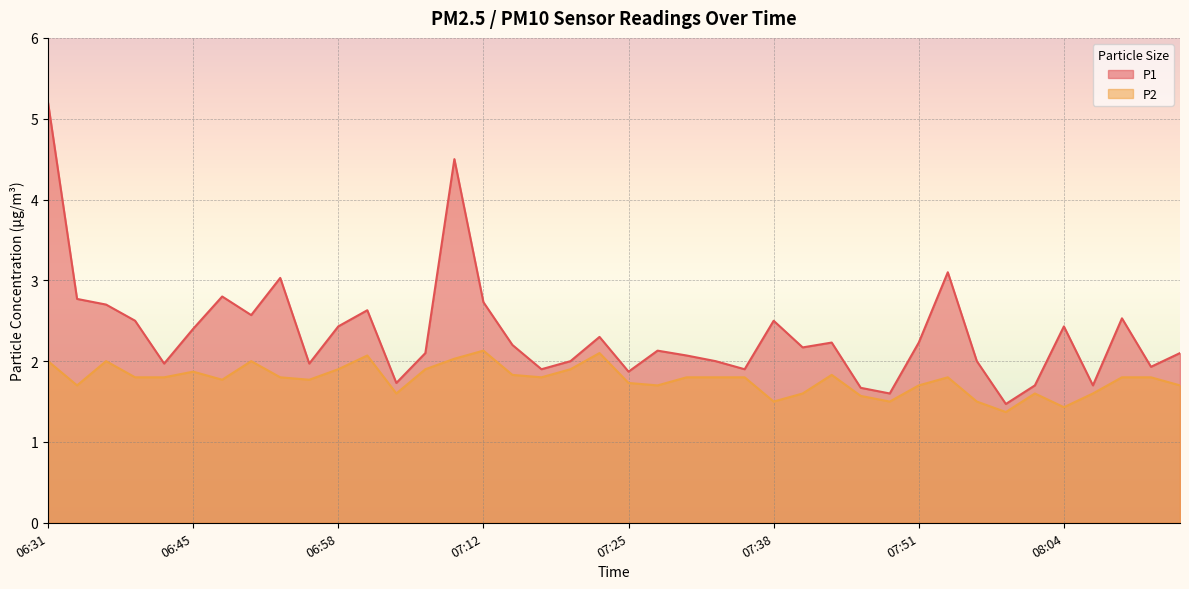

True or false: P1 and P2 intersect in this chart.

False